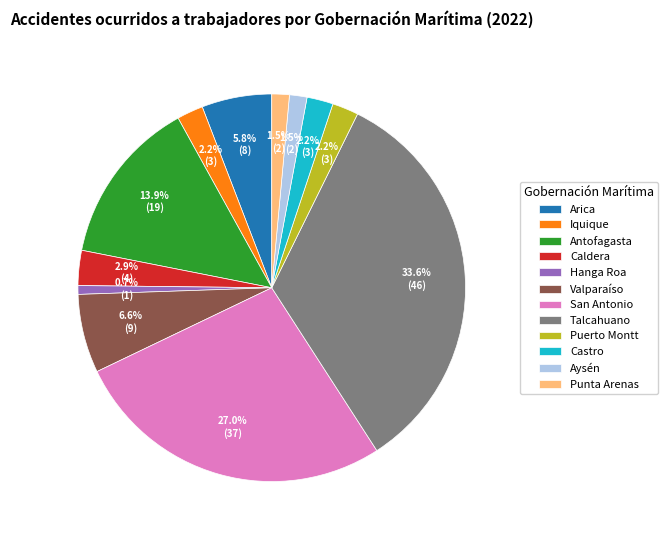

Which slice is the smallest?

Hanga Roa